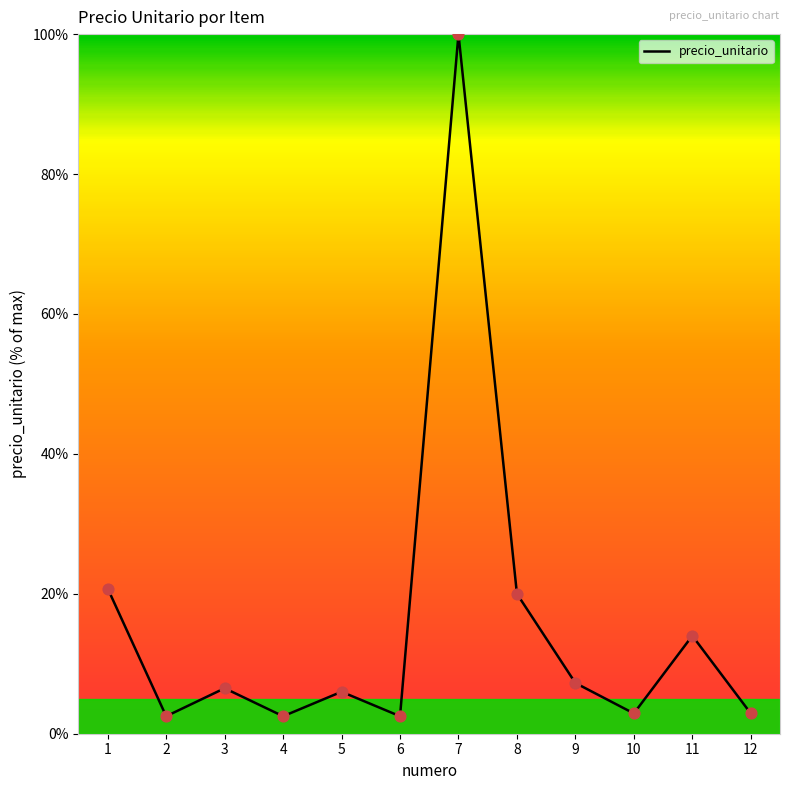

What is the change in value from 10 to 11?

+11.1